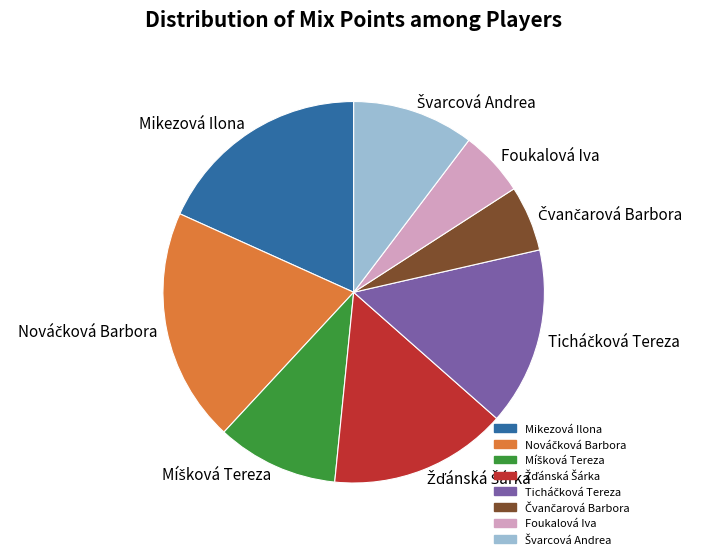

Combined, do Foukalová Iva and Mikezová Ilona account for over 50%?

No